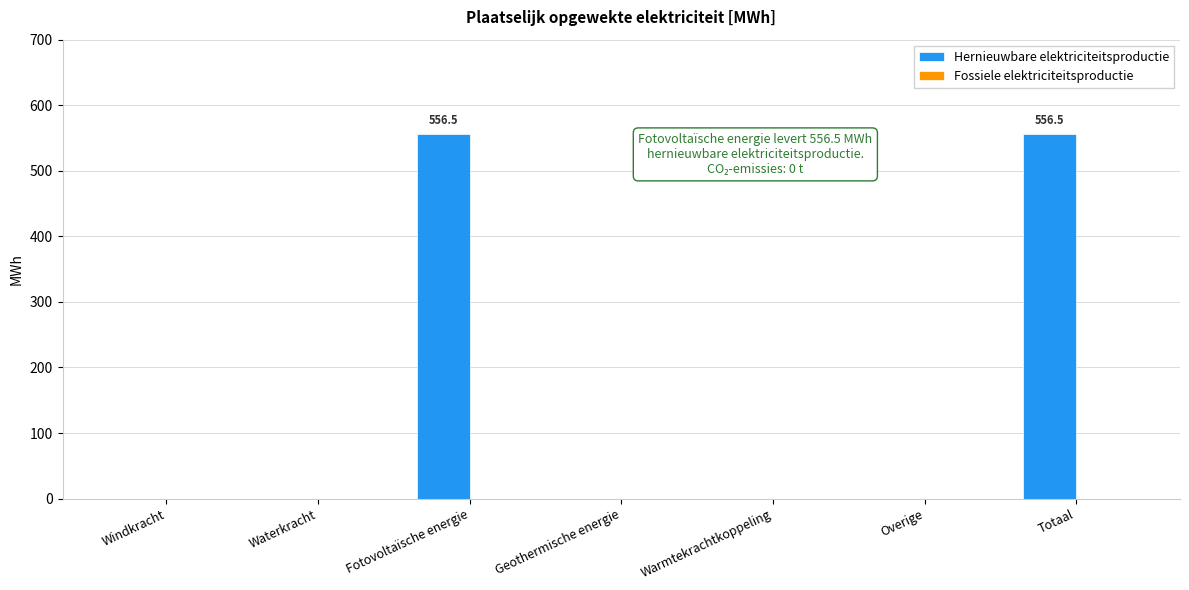

What is the change in value from Warmtekrachtkoppeling to Totaal?

+556.5